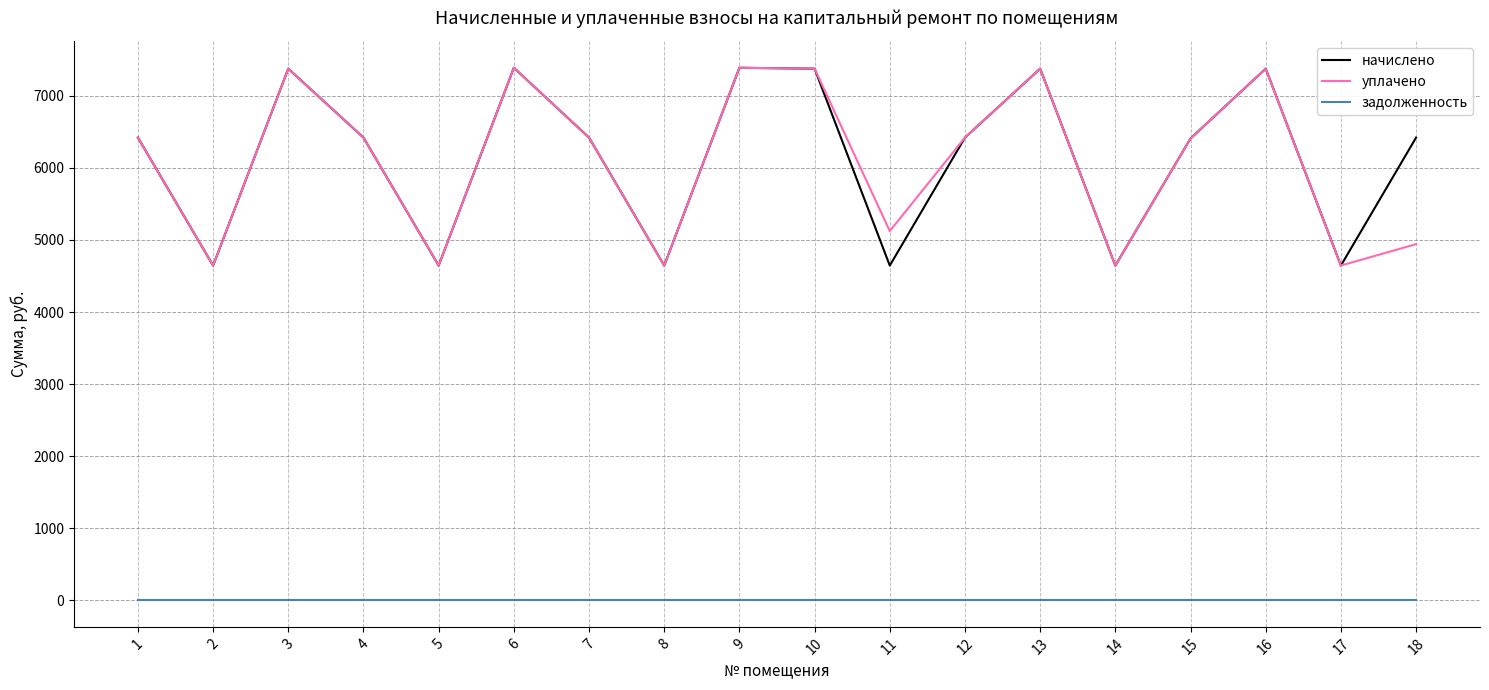

Does the chart display data point markers on the line(s)?

No